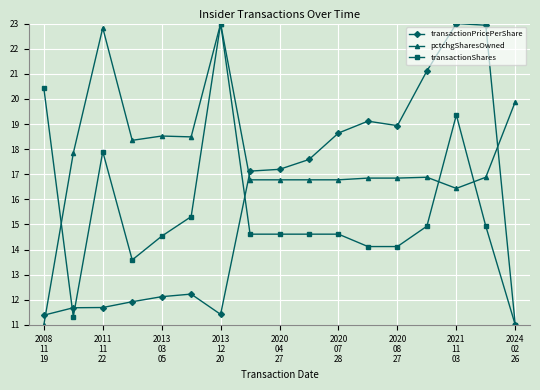

At how many categories does at least one series exceed 13?

17